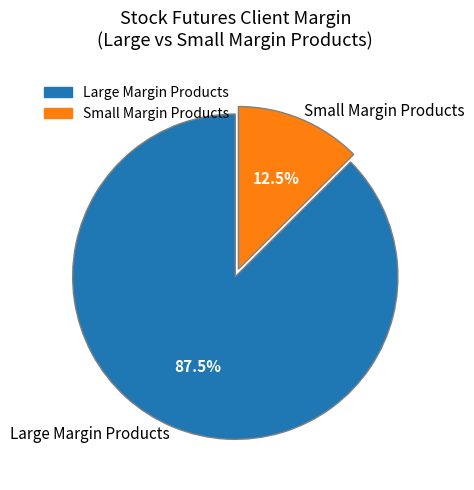

Between Small Margin Products and Large Margin Products, which is larger?

Large Margin Products